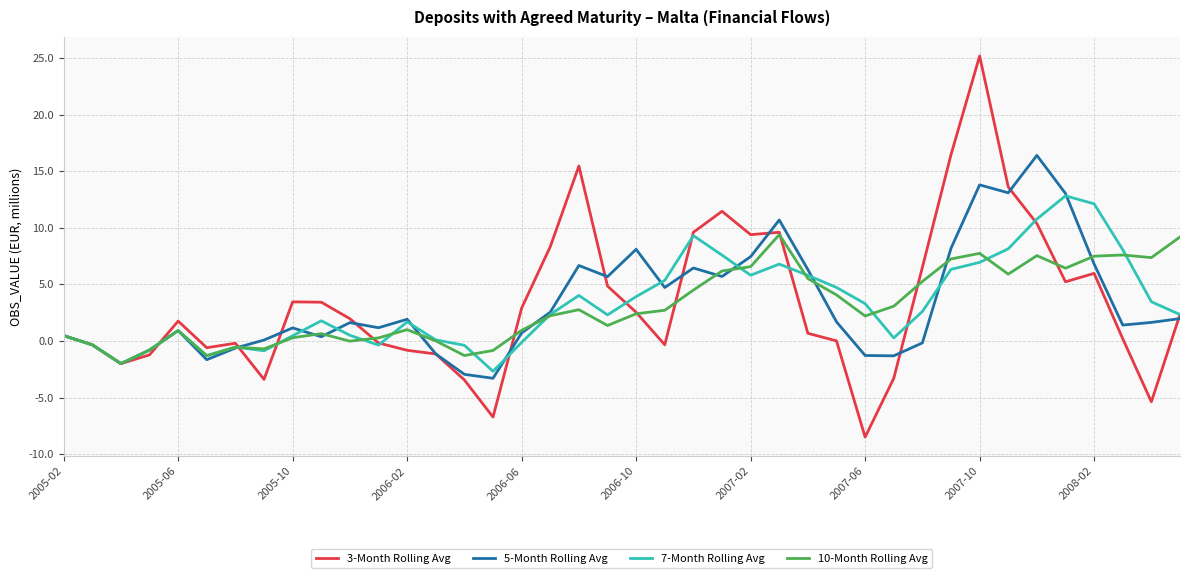

List the series in order of their peak value, highest first.

3-Month Rolling Avg, 5-Month Rolling Avg, 7-Month Rolling Avg, 10-Month Rolling Avg